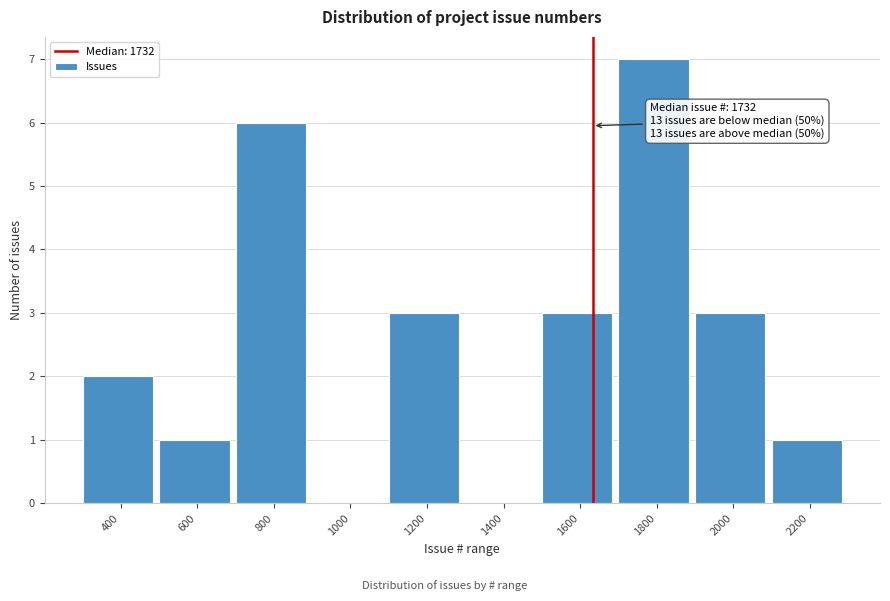

Reading right to left, what are all the values shown in this chart?

2200=1	2000=3	1800=7	1600=3	1400=0	1200=3	1000=0	800=6	600=1	400=2